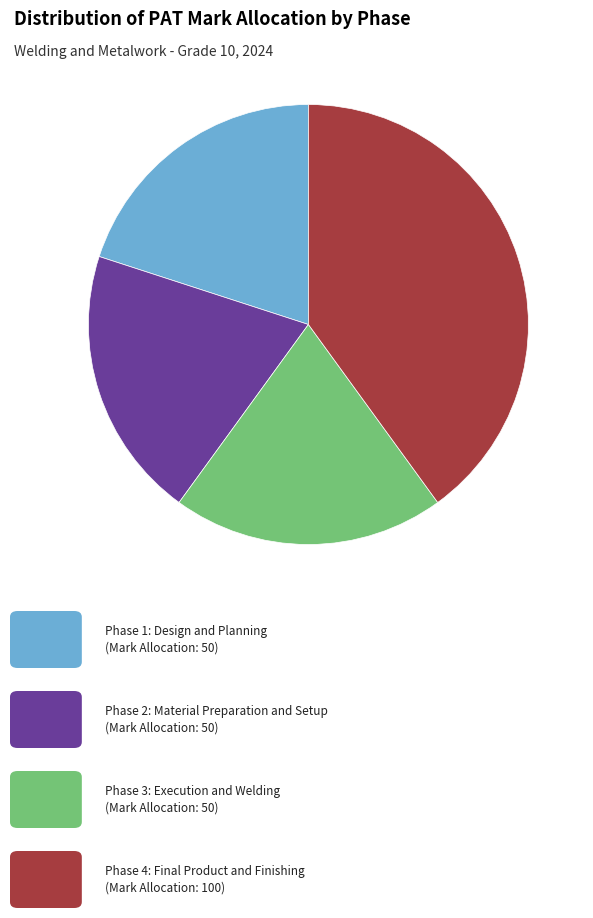

Is there any slice that represents more than half of the pie?

No